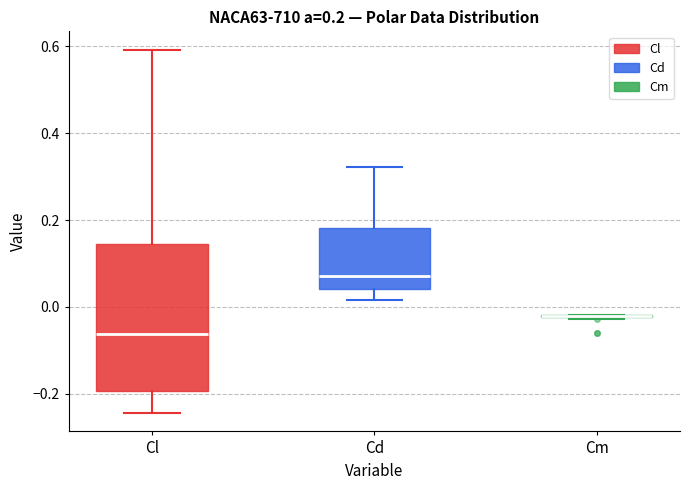

Comparing the boxes themselves (not the whiskers), which one is the tallest?

Cl